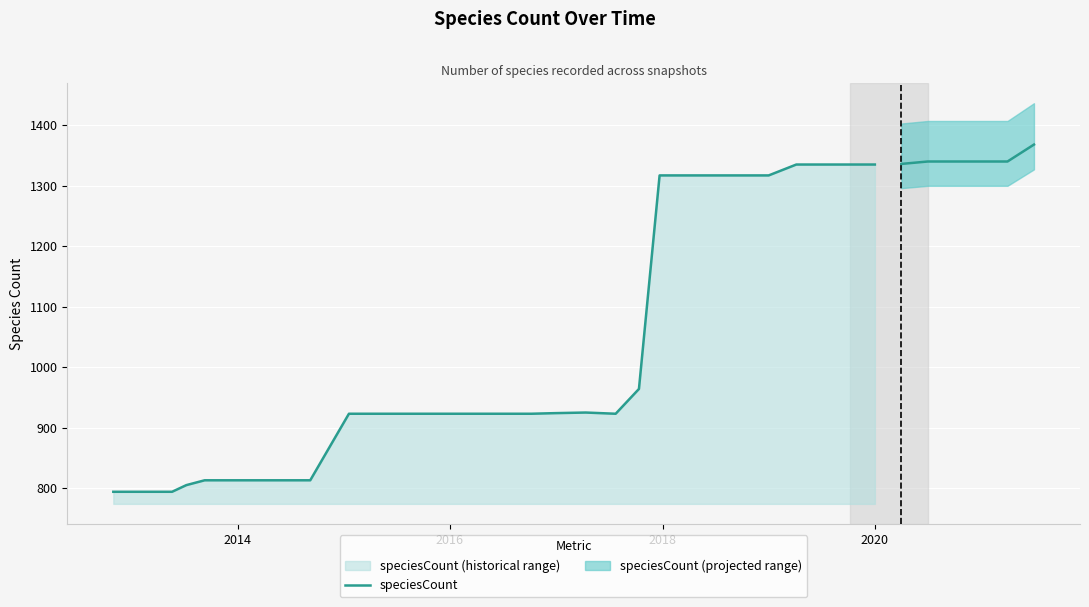

How many values exceed 923?

12